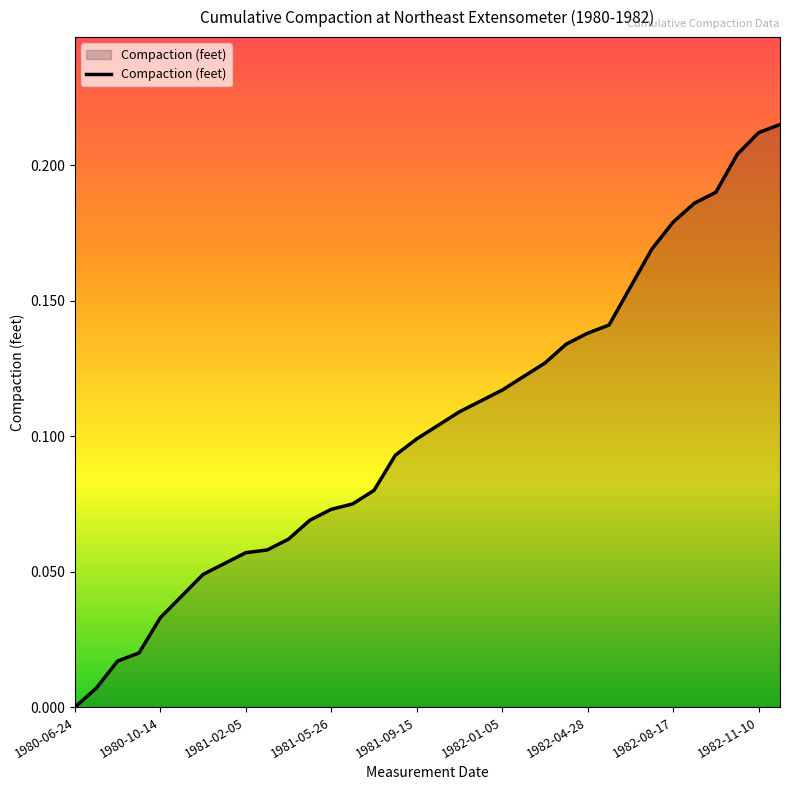

True or false: the data shows -0.1 at 1980-06-24.

False